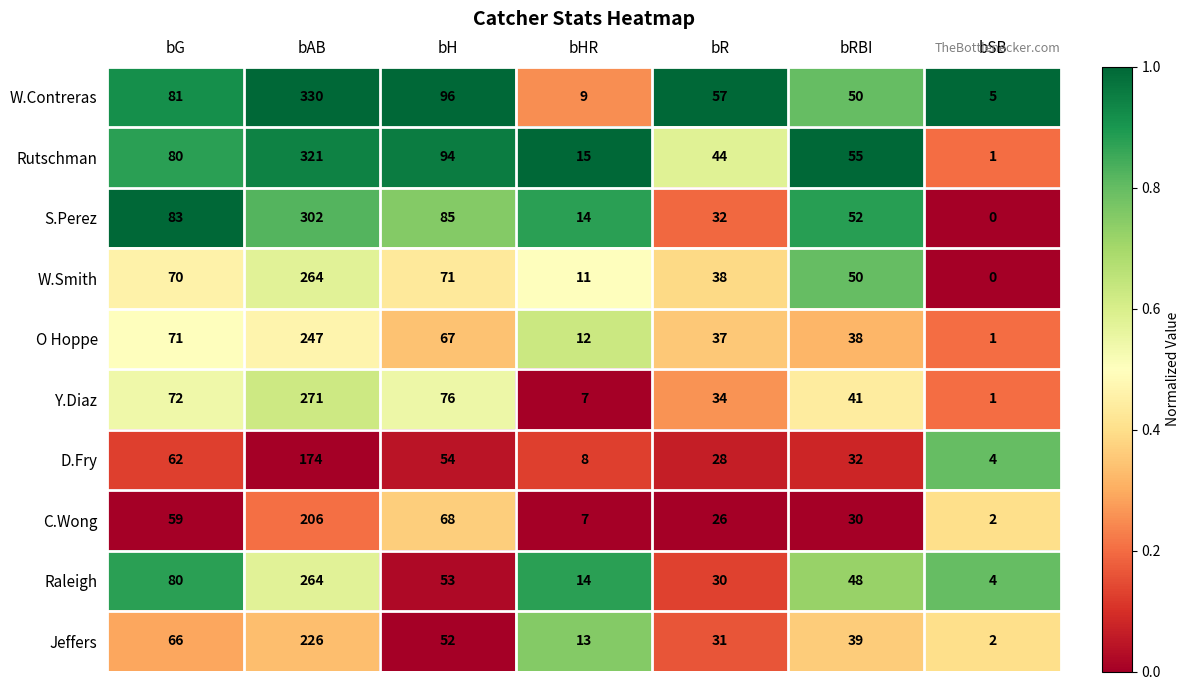

List the labels in order of C.Wong value, smallest first.

bSB, bHR, bR, bRBI, bG, bH, bAB